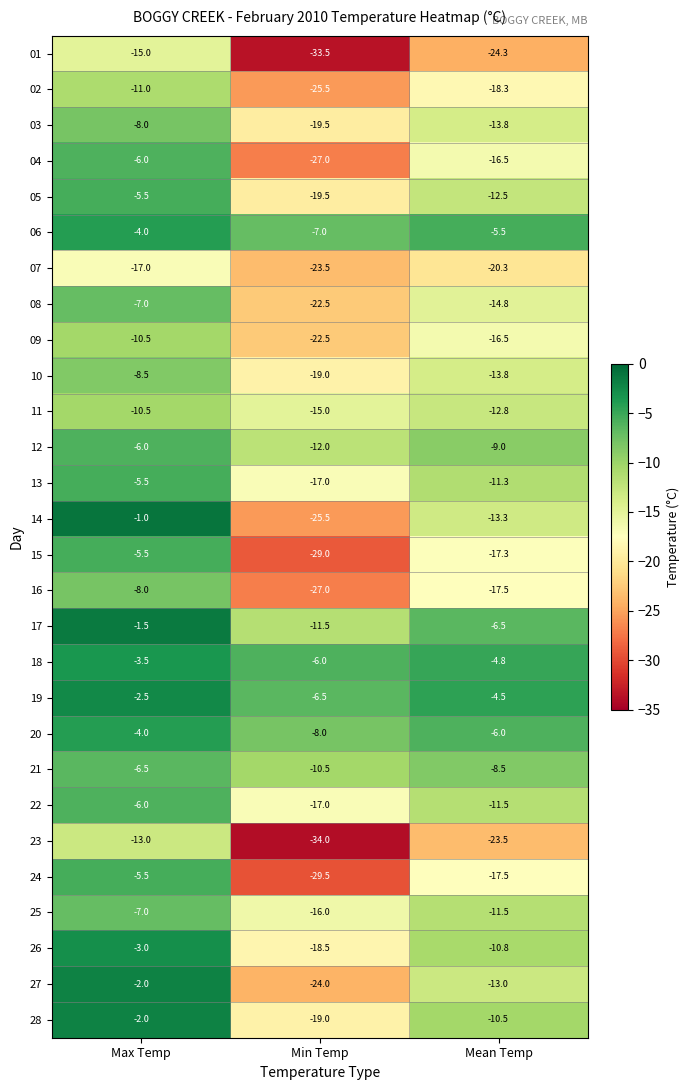

The value of 18 at Mean Temp is -4.8. True or false?

True